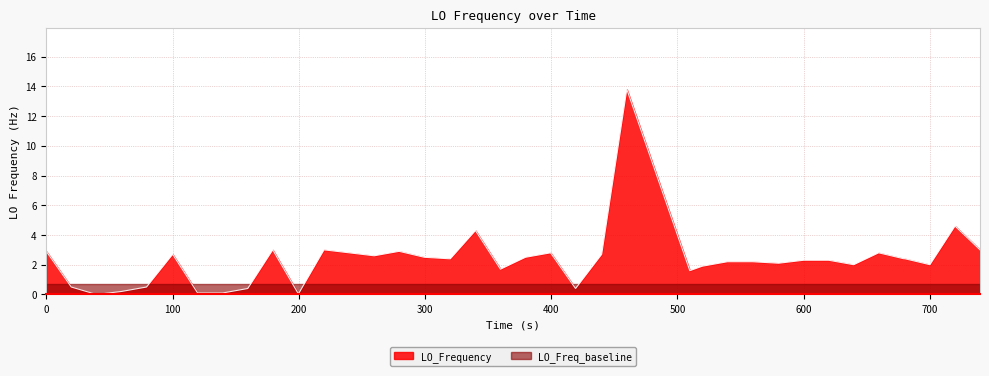

True or false: the data shows 4.6 at 0.

False